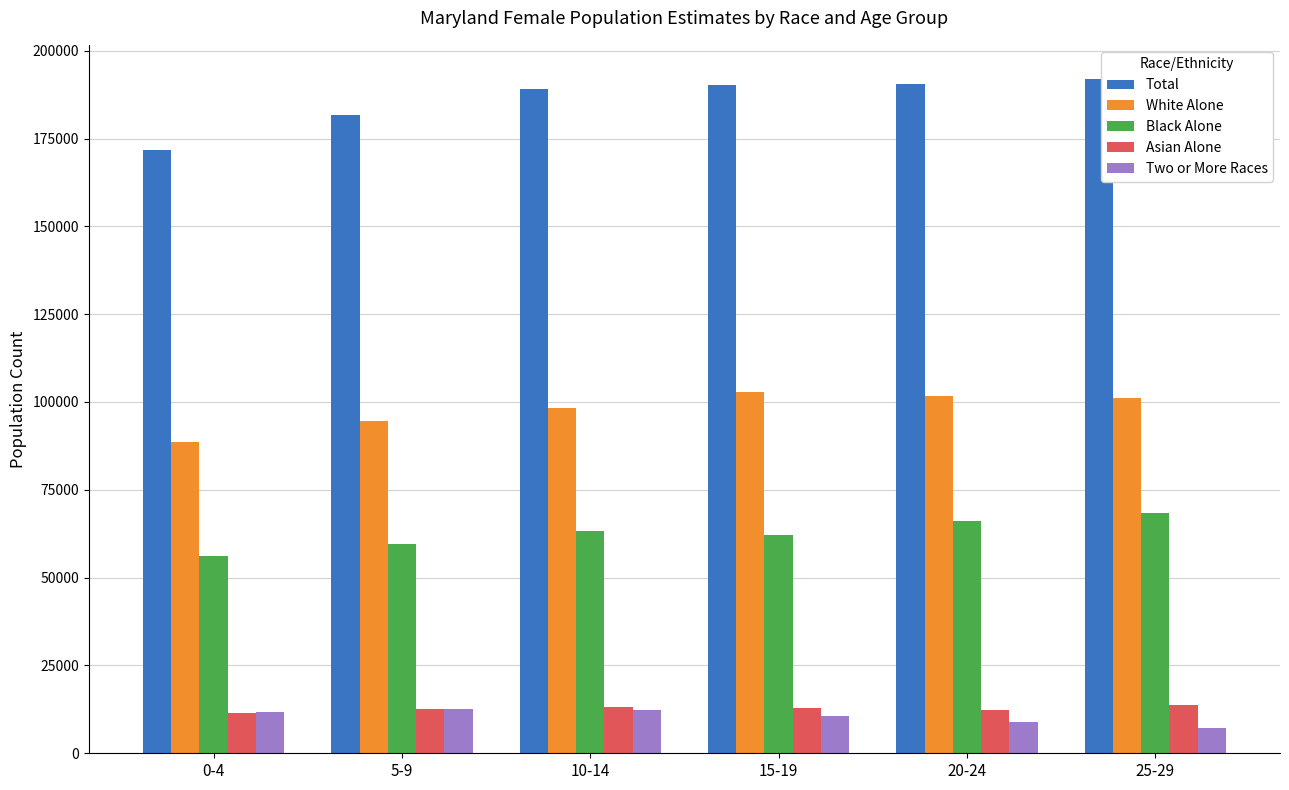

What is the total value across all series at 10-14?

376233